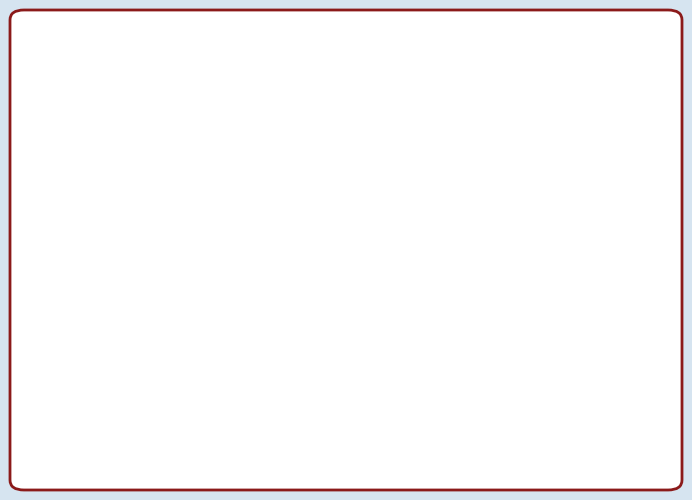

Does any single category account for the majority?

Yes